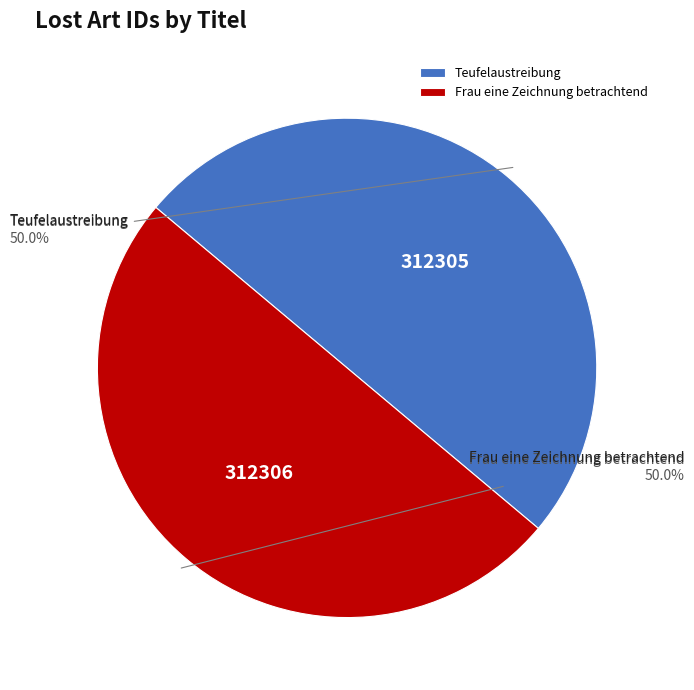

True or false: Frau eine Zeichnung betrachtend accounts for 50% of the total.

True